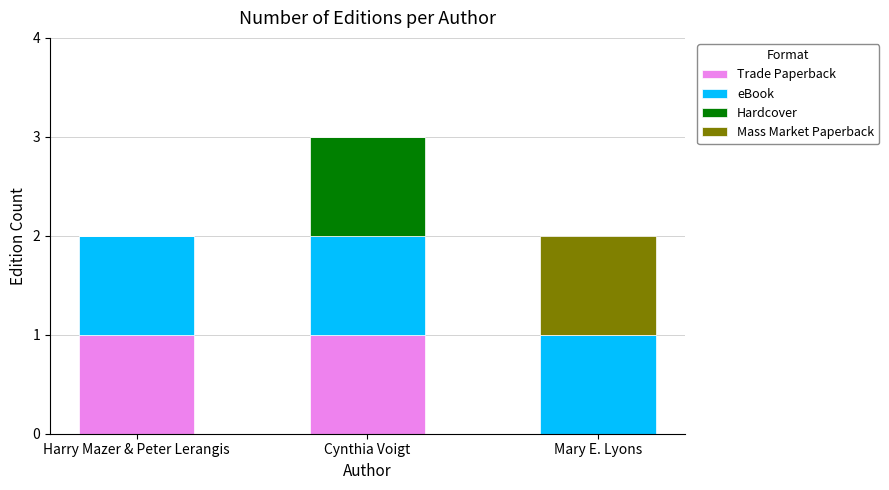

Reading right to left, what are the values for Trade Paperback?

Mary E. Lyons=0	Cynthia Voigt=1	Harry Mazer & Peter Lerangis=1